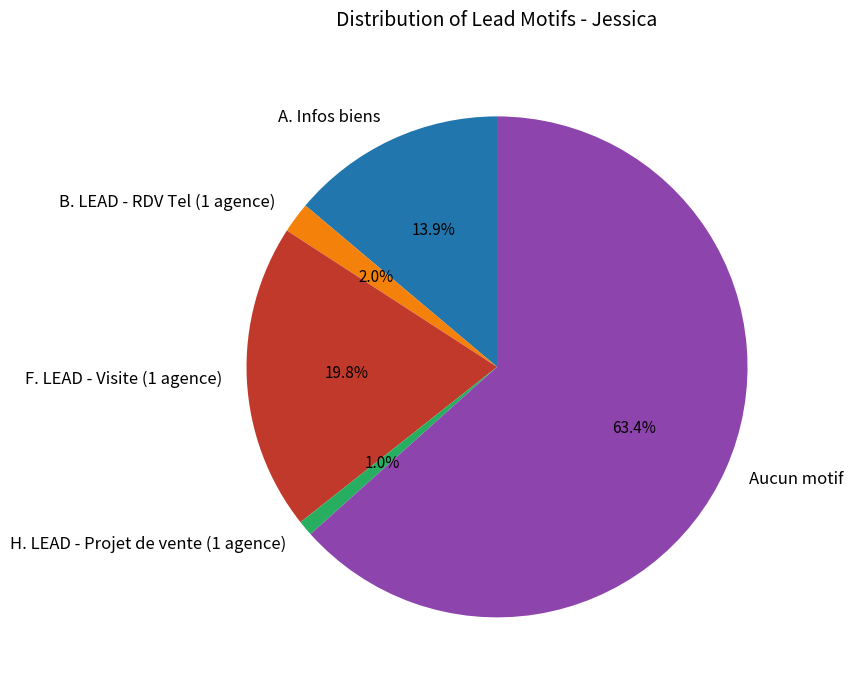

Which category has the smallest portion of the pie?

H. LEAD - Projet de vente (1 agence)